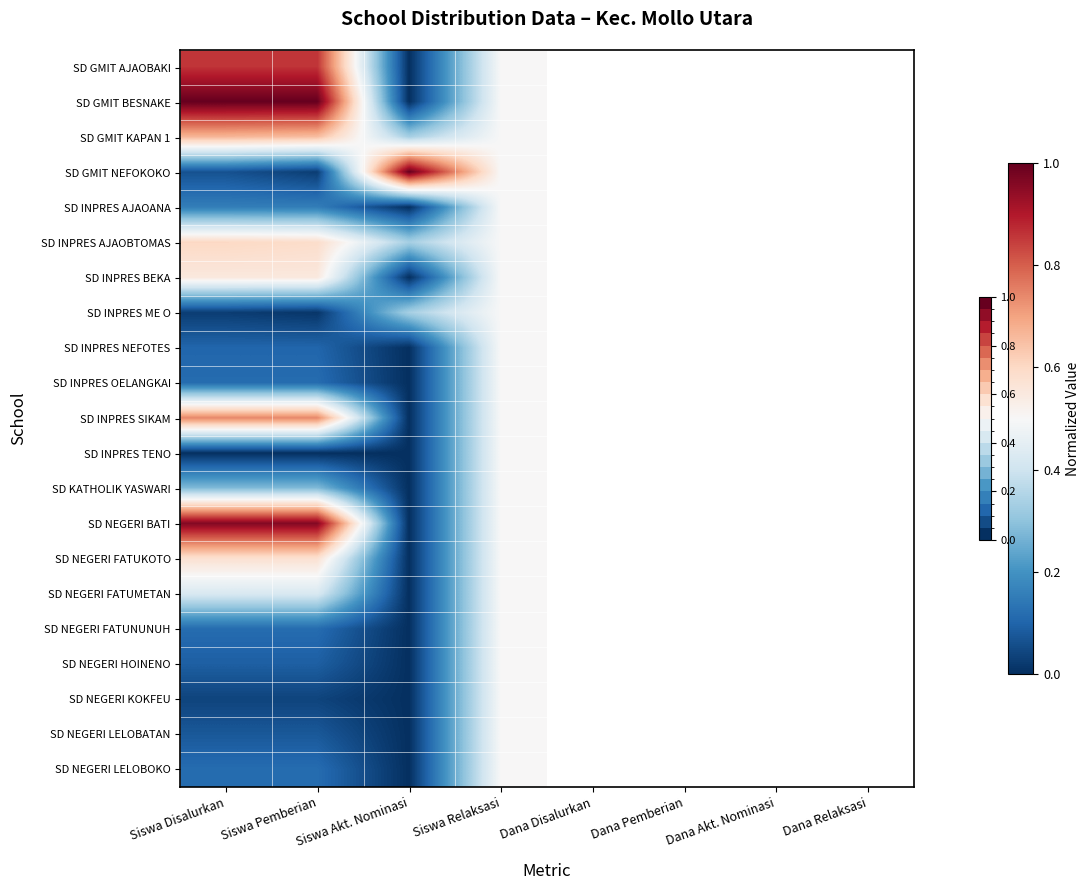

Reading right to left, extract all data points from this chart.

SD GMIT AJAOBAKI: Siswa Relaksasi=0.5	Siswa Akt. Nominasi=0.0	Siswa Pemberian=0.9	Siswa Disalurkan=0.9
SD GMIT BESNAKE: Siswa Relaksasi=0.5	Siswa Akt. Nominasi=0.0	Siswa Pemberian=1.0	Siswa Disalurkan=1.0
SD GMIT KAPAN 1: Siswa Relaksasi=0.5	Siswa Akt. Nominasi=0.3	Siswa Pemberian=0.7	Siswa Disalurkan=0.7
SD GMIT NEFOKOKO: Siswa Relaksasi=0.5	Siswa Akt. Nominasi=1.0	Siswa Pemberian=0.0	Siswa Disalurkan=0.1
SD INPRES AJAOANA: Siswa Relaksasi=0.5	Siswa Akt. Nominasi=0.0	Siswa Pemberian=0.2	Siswa Disalurkan=0.2
SD INPRES AJAOBTOMAS: Siswa Relaksasi=0.5	Siswa Akt. Nominasi=0.3	Siswa Pemberian=0.6	Siswa Disalurkan=0.6
SD INPRES BEKA: Siswa Relaksasi=0.5	Siswa Akt. Nominasi=0.0	Siswa Pemberian=0.6	Siswa Disalurkan=0.6
SD INPRES ME O: Siswa Relaksasi=0.5	Siswa Akt. Nominasi=0.3	Siswa Pemberian=0.0	Siswa Disalurkan=0.0
SD INPRES NEFOTES: Siswa Relaksasi=0.5	Siswa Akt. Nominasi=0.0	Siswa Pemberian=0.1	Siswa Disalurkan=0.1
SD INPRES OELANGKAI: Siswa Relaksasi=0.5	Siswa Akt. Nominasi=0.0	Siswa Pemberian=0.1	Siswa Disalurkan=0.1
SD INPRES SIKAM: Siswa Relaksasi=0.5	Siswa Akt. Nominasi=0.0	Siswa Pemberian=0.7	Siswa Disalurkan=0.7
SD INPRES TENO: Siswa Relaksasi=0.5	Siswa Akt. Nominasi=0.0	Siswa Pemberian=0.0	Siswa Disalurkan=0.0
SD KATHOLIK YASWARI: Siswa Relaksasi=0.5	Siswa Akt. Nominasi=0.0	Siswa Pemberian=0.3	Siswa Disalurkan=0.3
SD NEGERI BATI: Siswa Relaksasi=0.5	Siswa Akt. Nominasi=0.0	Siswa Pemberian=1.0	Siswa Disalurkan=1.0
SD NEGERI FATUKOTO: Siswa Relaksasi=0.5	Siswa Akt. Nominasi=0.0	Siswa Pemberian=0.6	Siswa Disalurkan=0.6
SD NEGERI FATUMETAN: Siswa Relaksasi=0.5	Siswa Akt. Nominasi=0.0	Siswa Pemberian=0.4	Siswa Disalurkan=0.4
SD NEGERI FATUNUNUH: Siswa Relaksasi=0.5	Siswa Akt. Nominasi=0.0	Siswa Pemberian=0.1	Siswa Disalurkan=0.1
SD NEGERI HOINENO: Siswa Relaksasi=0.5	Siswa Akt. Nominasi=0.0	Siswa Pemberian=0.1	Siswa Disalurkan=0.1
SD NEGERI KOKFEU: Siswa Relaksasi=0.5	Siswa Akt. Nominasi=0.0	Siswa Pemberian=0.0	Siswa Disalurkan=0.0
SD NEGERI LELOBATAN: Siswa Relaksasi=0.5	Siswa Akt. Nominasi=0.0	Siswa Pemberian=0.1	Siswa Disalurkan=0.1
SD NEGERI LELOBOKO: Siswa Relaksasi=0.5	Siswa Akt. Nominasi=0.0	Siswa Pemberian=0.1	Siswa Disalurkan=0.1